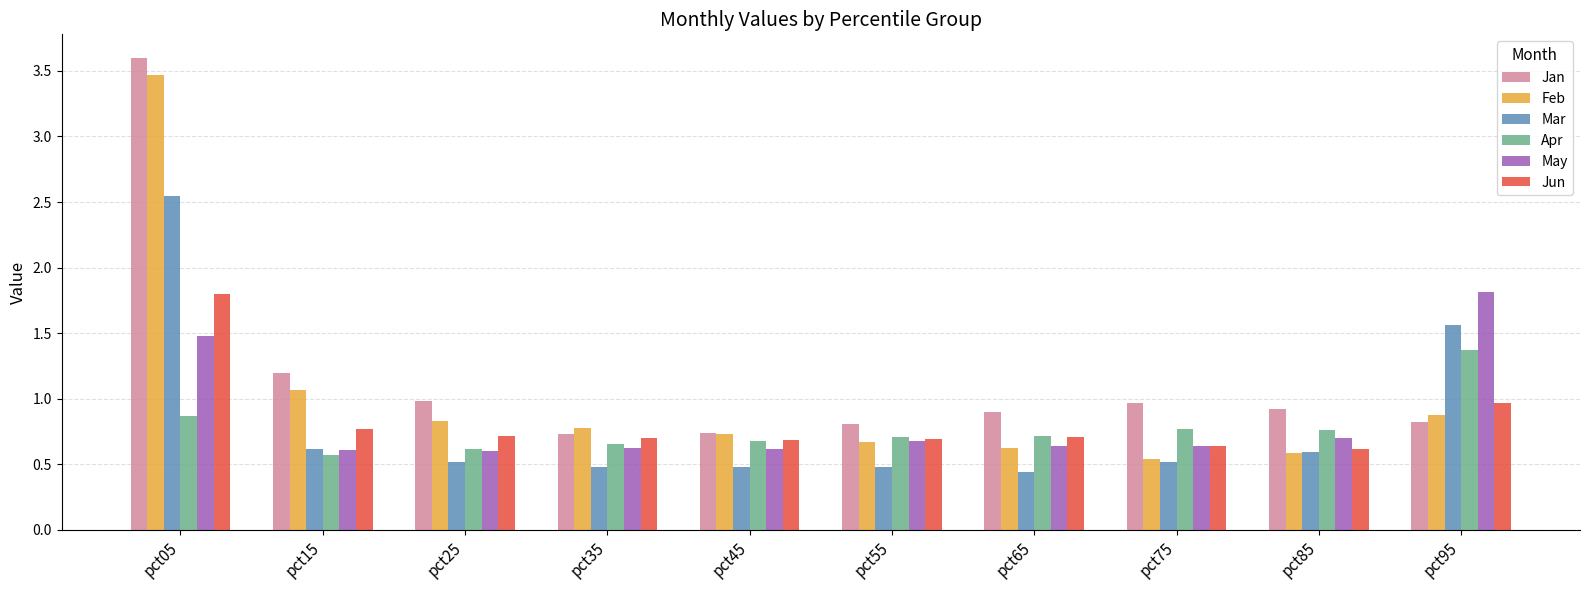

How many bars are there in each group?

6